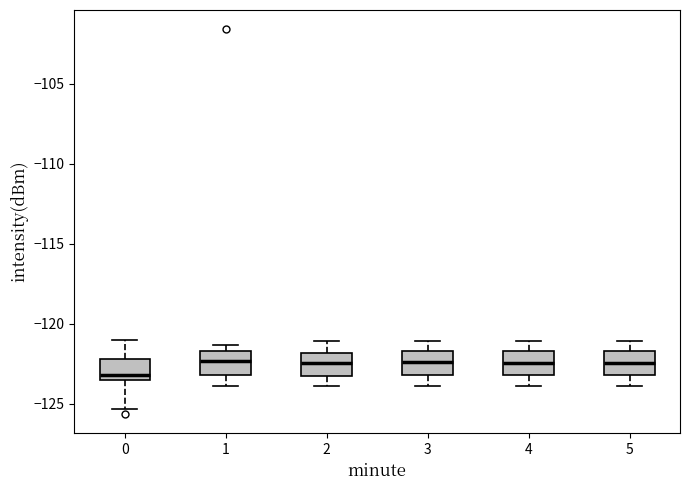

Where is the lower edge of the box at x = 0 on the y-axis? The values are not printed on the chart, so give them approximately, as read against the axis.

-123.5